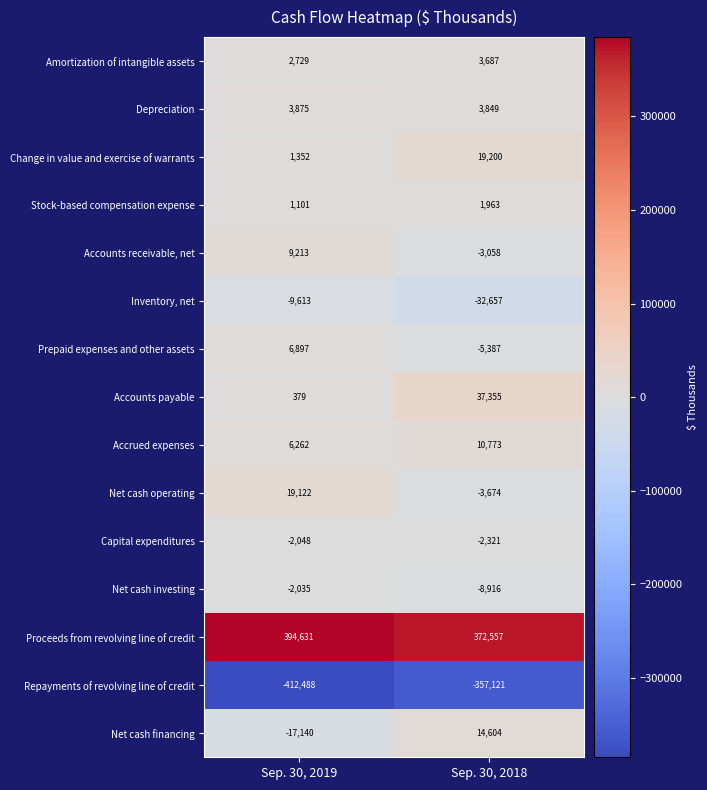

At which label is Accrued expenses closest to 8517?

Sep. 30, 2019